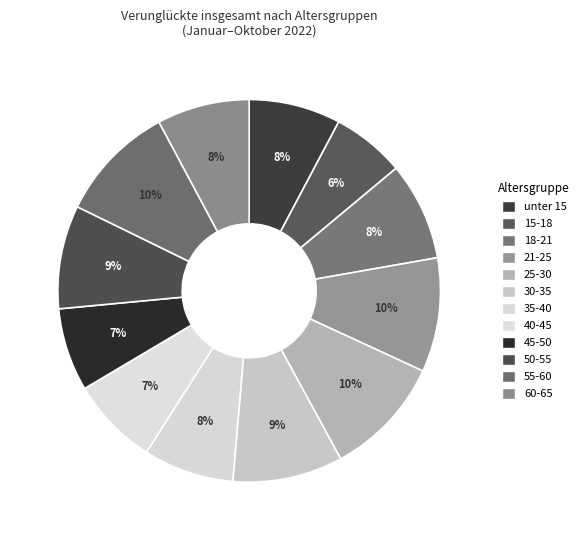

To the nearest percent, what is the combined percentage of 45-50 and 55-60?

17%